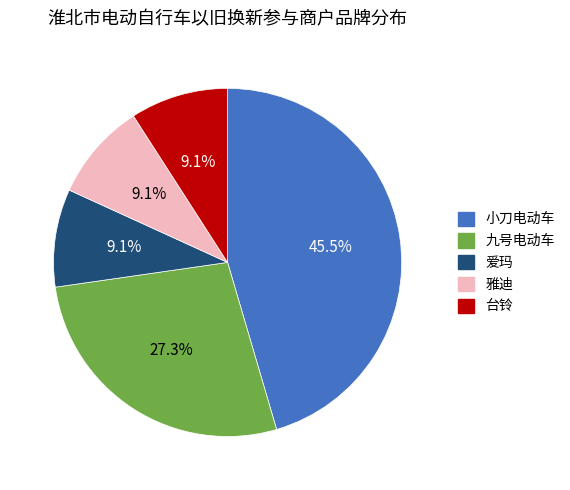

Do 爱玛 and 台铃 together represent more than half of the pie?

No